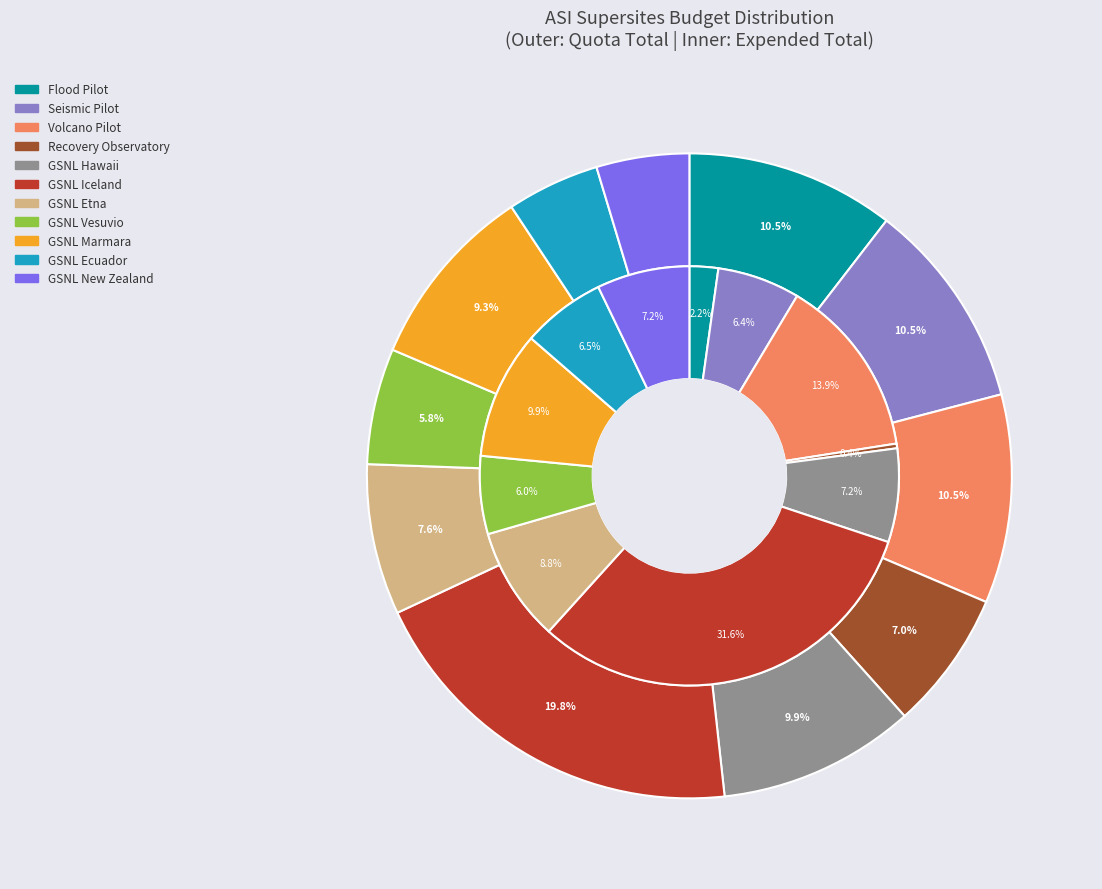

What is the smallest slice in the pie chart?

Recovery Observatory